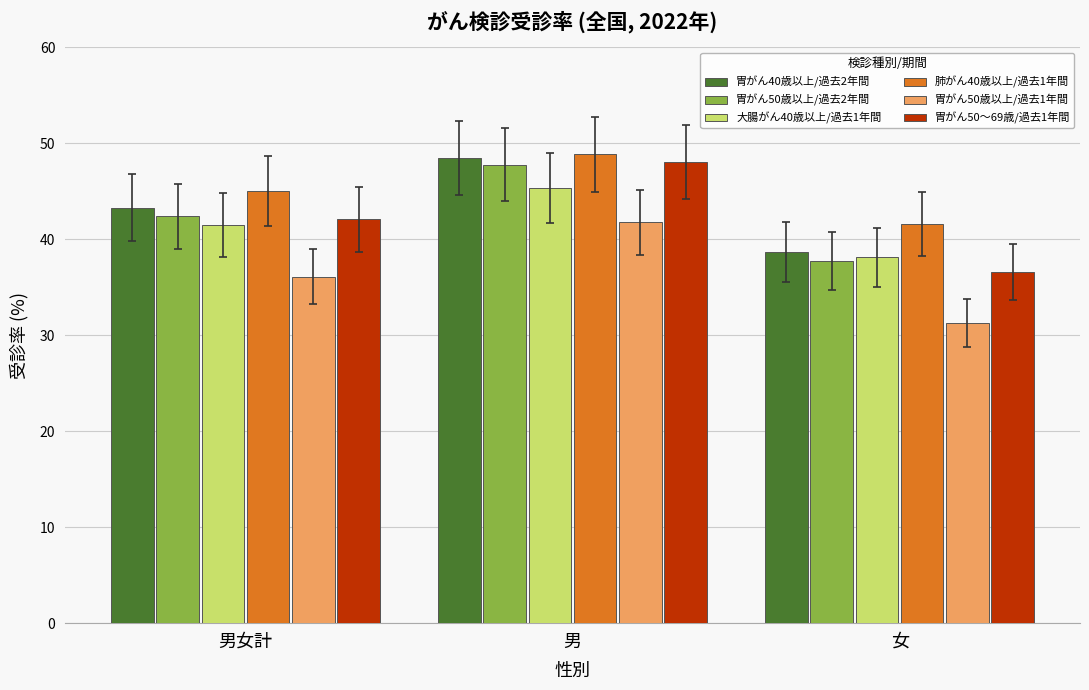

What is the label of the 2nd bar from the right?

男